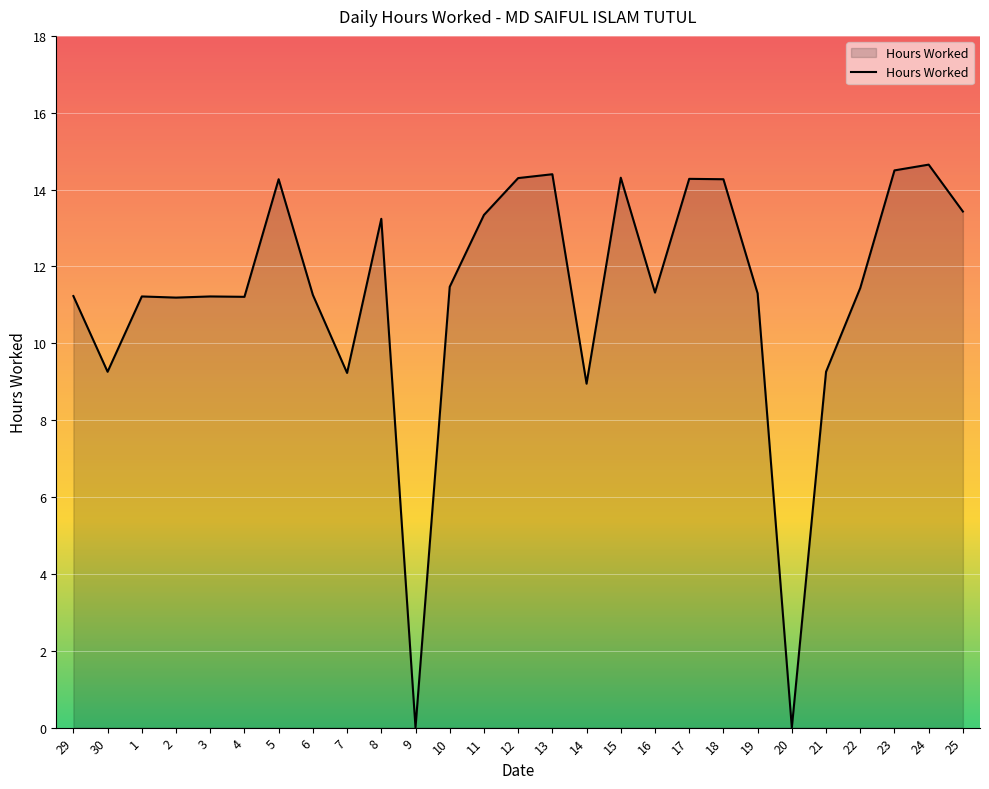

What is the greatest value displayed?

14.7